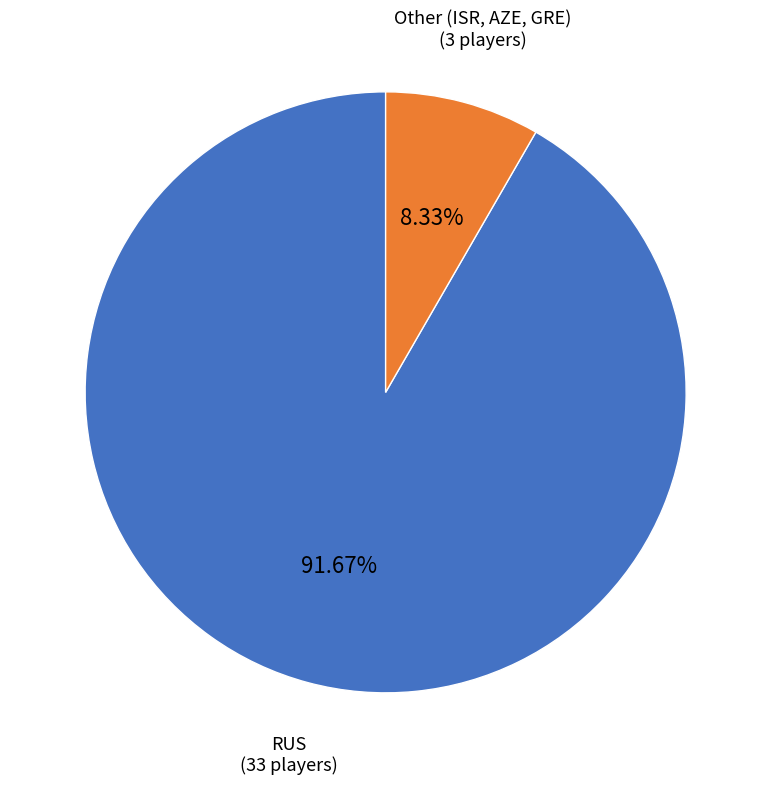

Is there any slice that represents more than half of the pie?

Yes